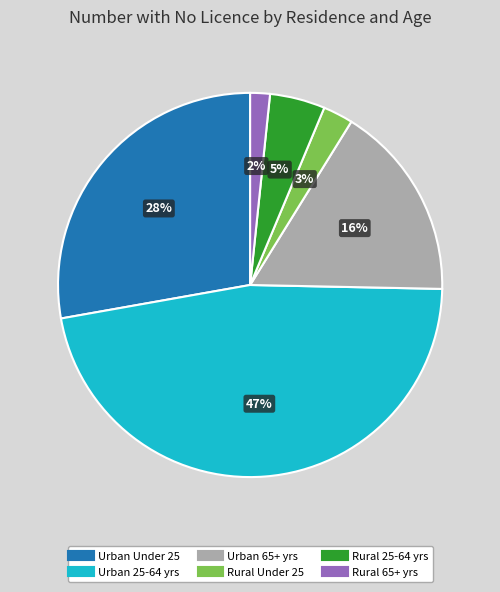

Is it true that Urban 25-64 yrs is 47% of the pie?

True